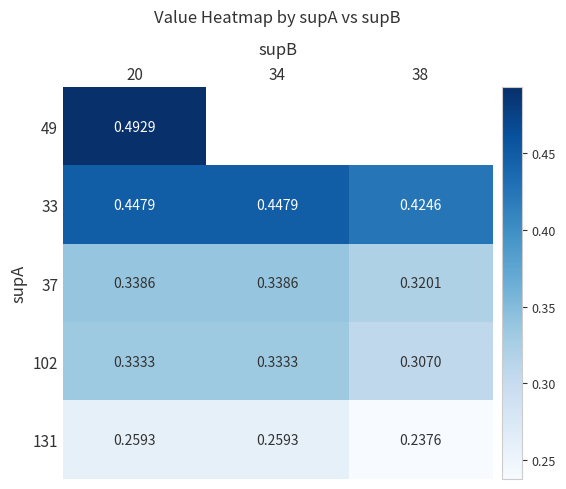

Is the value of 37 at 38 greater than the value of 49 at 20?

No